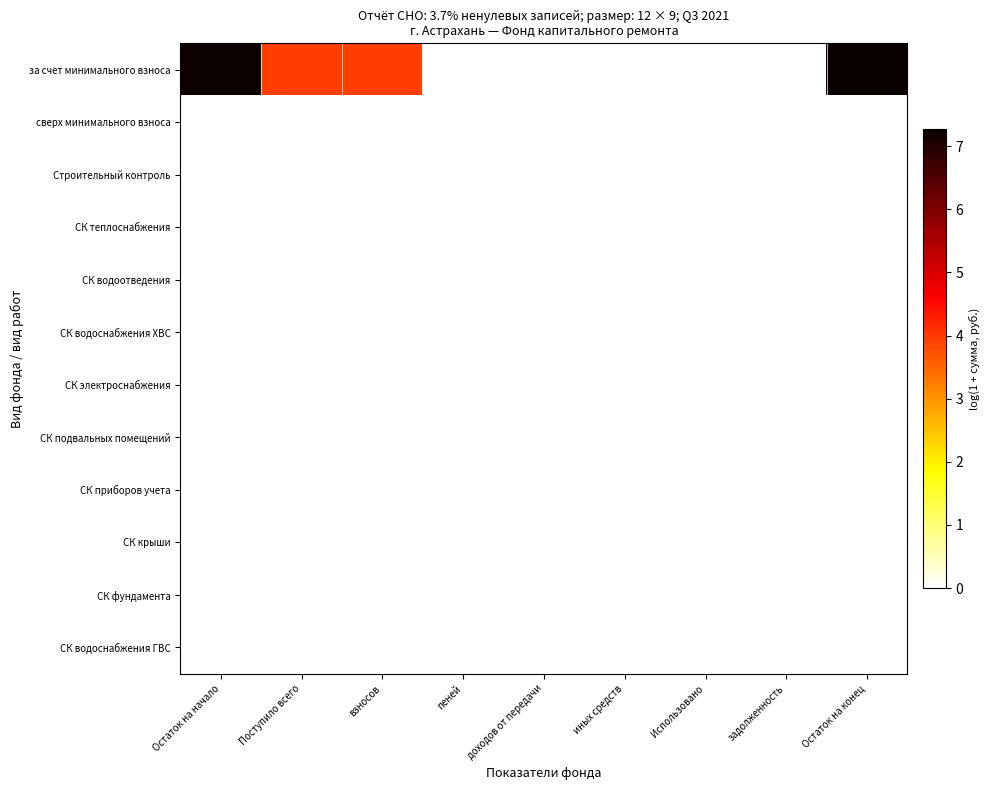

Reading right to left, transcribe all the data shown in this chart.

за счет минимального взноса: Остаток на конец=7.3	задолженность=0.0	Использовано=0.0	иных средств=0.0	доходов от передачи=0.0	пеней=0.0	взносов=3.9	Поступило всего=3.9	Остаток на начало=7.2
сверх минимального взноса: Остаток на конец=0.0	задолженность=0.0	Использовано=0.0	иных средств=0.0	доходов от передачи=0.0	пеней=0.0	взносов=0.0	Поступило всего=0.0	Остаток на начало=0.0
Строительный контроль: Остаток на конец=0.0	задолженность=0.0	Использовано=0.0	иных средств=0.0	доходов от передачи=0.0	пеней=0.0	взносов=0.0	Поступило всего=0.0	Остаток на начало=0.0
СК теплоснабжения: Остаток на конец=0.0	задолженность=0.0	Использовано=0.0	иных средств=0.0	доходов от передачи=0.0	пеней=0.0	взносов=0.0	Поступило всего=0.0	Остаток на начало=0.0
СК водоотведения: Остаток на конец=0.0	задолженность=0.0	Использовано=0.0	иных средств=0.0	доходов от передачи=0.0	пеней=0.0	взносов=0.0	Поступило всего=0.0	Остаток на начало=0.0
СК водоснабжения ХВС: Остаток на конец=0.0	задолженность=0.0	Использовано=0.0	иных средств=0.0	доходов от передачи=0.0	пеней=0.0	взносов=0.0	Поступило всего=0.0	Остаток на начало=0.0
СК электроснабжения: Остаток на конец=0.0	задолженность=0.0	Использовано=0.0	иных средств=0.0	доходов от передачи=0.0	пеней=0.0	взносов=0.0	Поступило всего=0.0	Остаток на начало=0.0
СК подвальных помещений: Остаток на конец=0.0	задолженность=0.0	Использовано=0.0	иных средств=0.0	доходов от передачи=0.0	пеней=0.0	взносов=0.0	Поступило всего=0.0	Остаток на начало=0.0
СК приборов учета: Остаток на конец=0.0	задолженность=0.0	Использовано=0.0	иных средств=0.0	доходов от передачи=0.0	пеней=0.0	взносов=0.0	Поступило всего=0.0	Остаток на начало=0.0
СК крыши: Остаток на конец=0.0	задолженность=0.0	Использовано=0.0	иных средств=0.0	доходов от передачи=0.0	пеней=0.0	взносов=0.0	Поступило всего=0.0	Остаток на начало=0.0
СК фундамента: Остаток на конец=0.0	задолженность=0.0	Использовано=0.0	иных средств=0.0	доходов от передачи=0.0	пеней=0.0	взносов=0.0	Поступило всего=0.0	Остаток на начало=0.0
СК водоснабжения ГВС: Остаток на конец=0.0	задолженность=0.0	Использовано=0.0	иных средств=0.0	доходов от передачи=0.0	пеней=0.0	взносов=0.0	Поступило всего=0.0	Остаток на начало=0.0